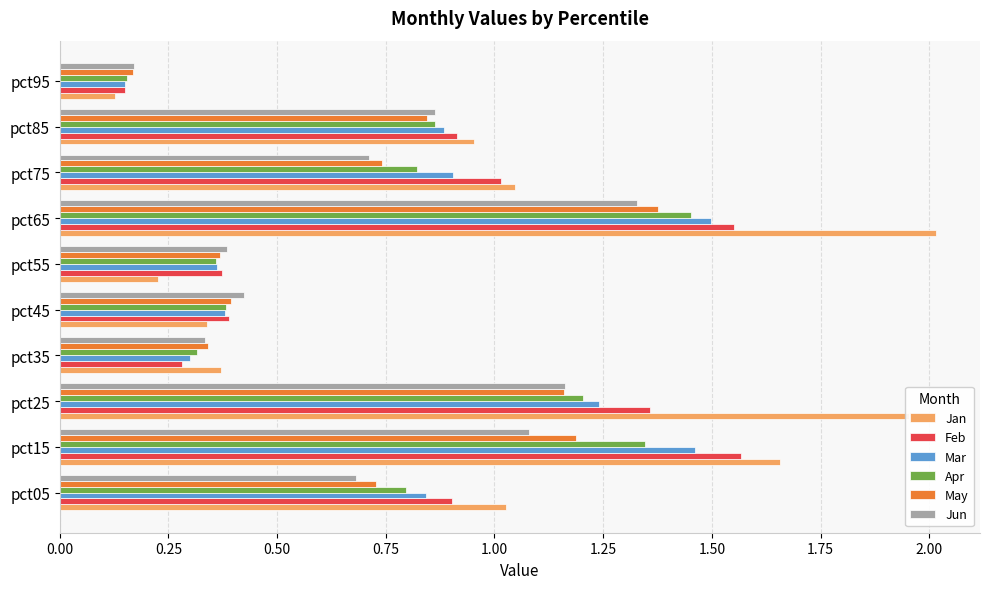

Where is Apr nearest to the value 0?

pct95